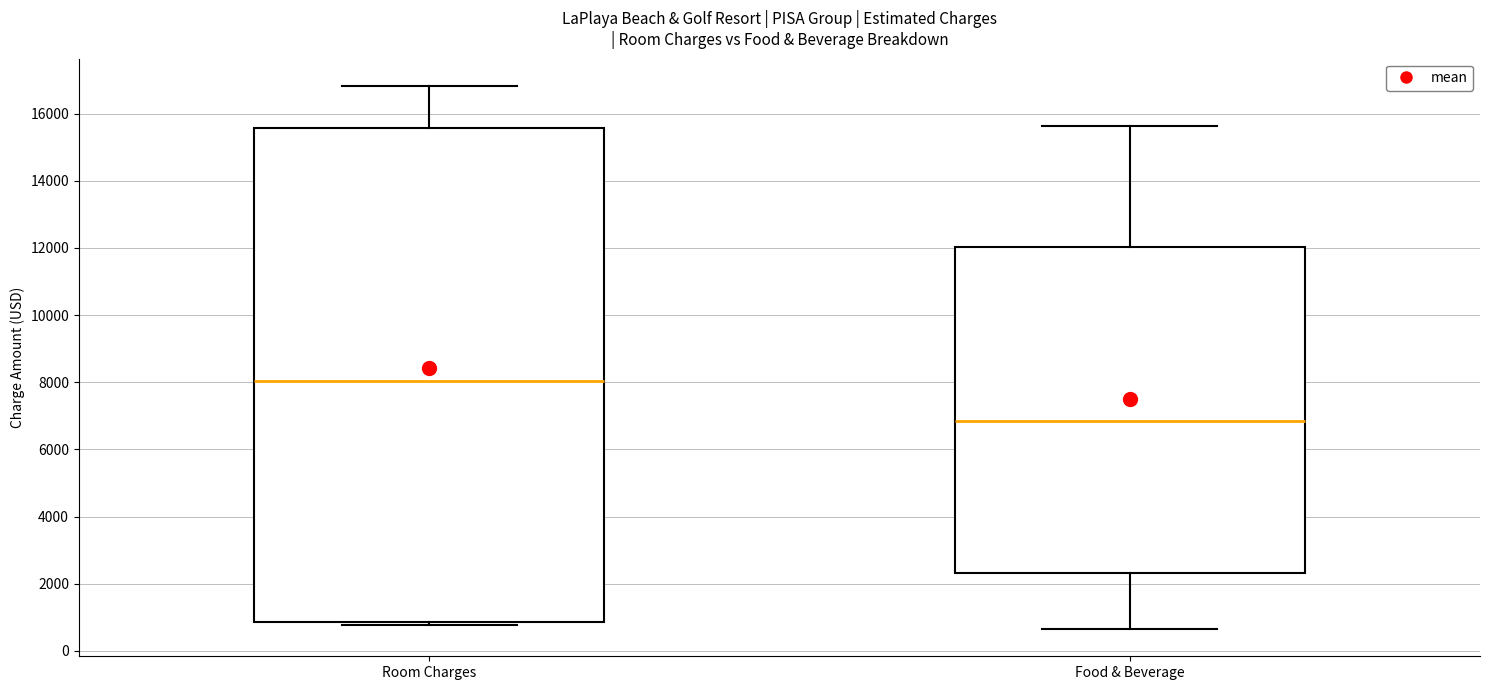

Reading left to right, transcribe this box plot: for each box, give where its median line is, the range the box spans, and where its two whiskers end, as read against the y-axis. The values are not printed on the chart, so give them approximately, as read against the axis.

Room Charges: median 8000, box 800 to 15600, whiskers 800 (just below the box's lower edge) to 16800
Food & Beverage: median 6800, box 2400 to 12000, whiskers 600 to 15600